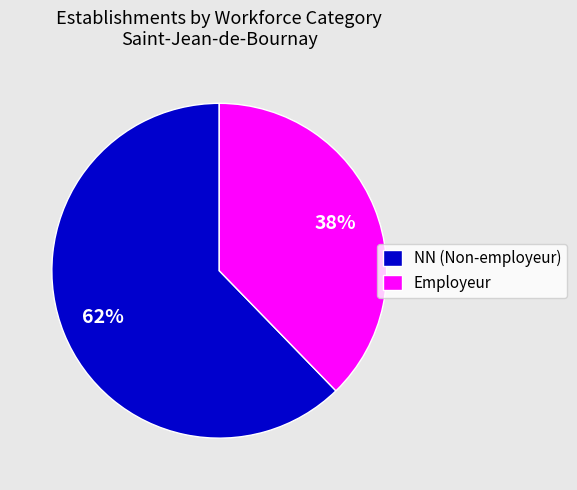

Which has a higher value, NN (Non-employeur) or Employeur?

NN (Non-employeur)